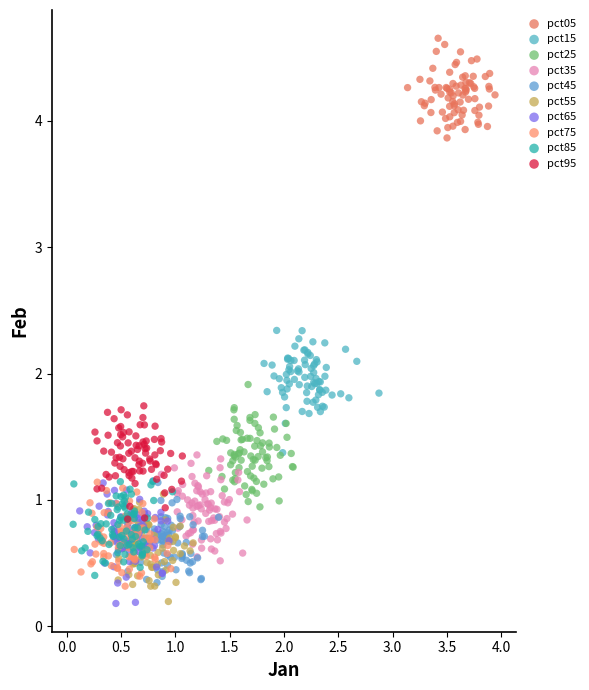

What are all the series names shown in the legend?

pct05, pct15, pct25, pct35, pct45, pct55, pct65, pct75, pct85, pct95